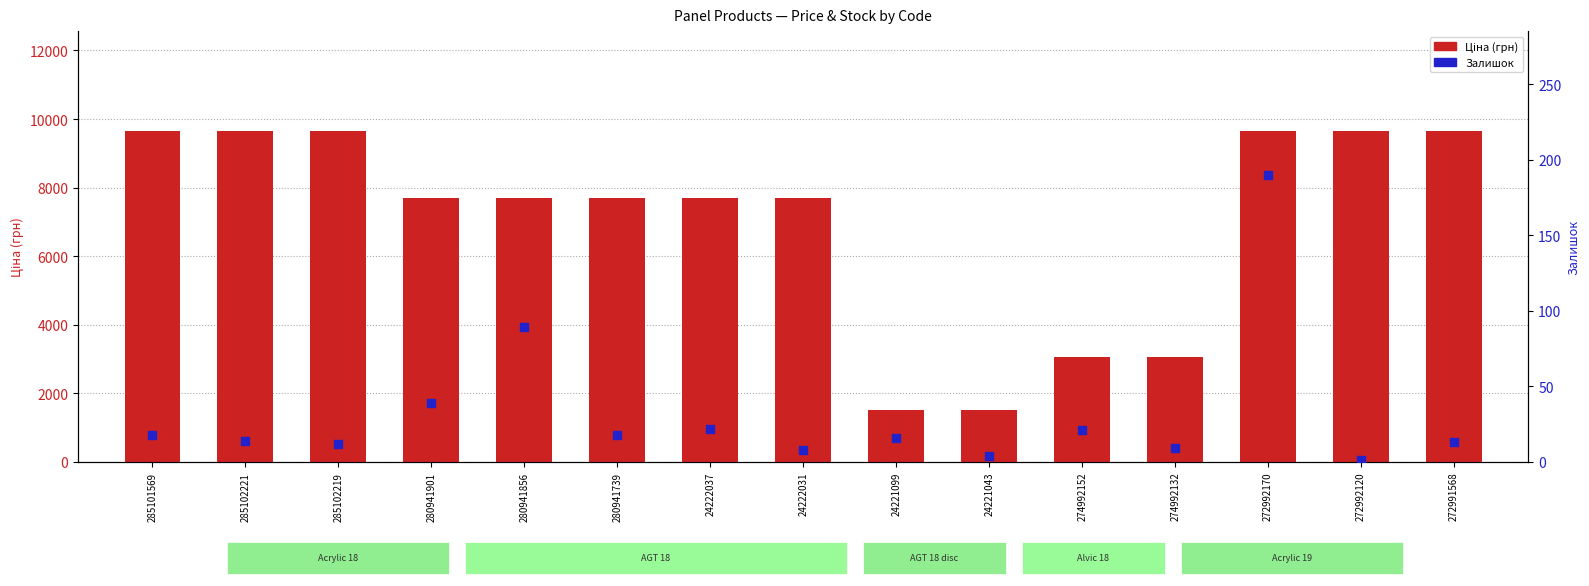

Is the value of Залишок at 274992152 greater than the value of Ціна (грн) at 280941901?

No